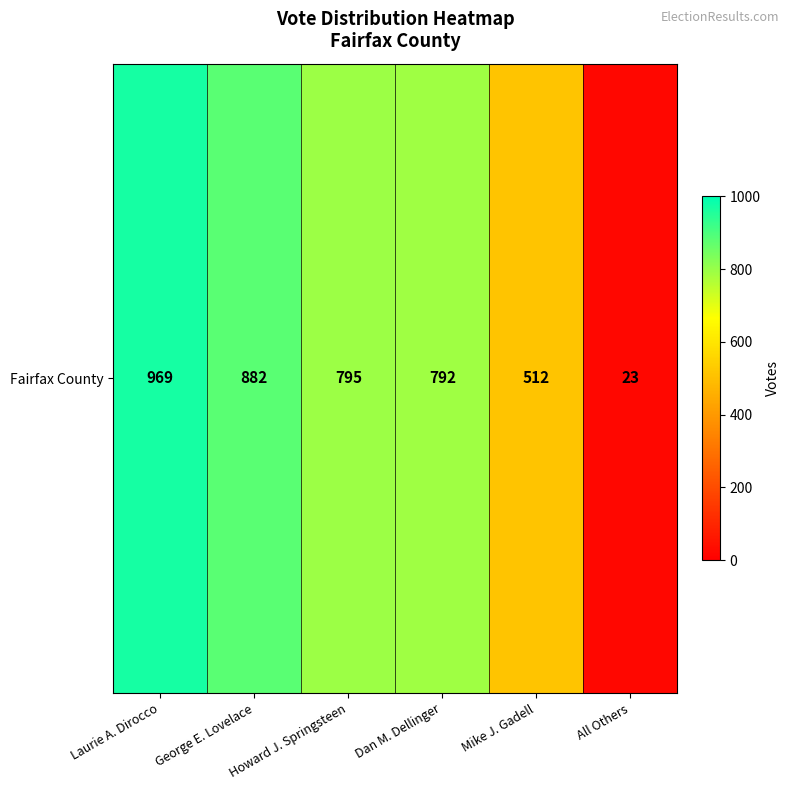

What is the difference between the maximum and minimum values?

946